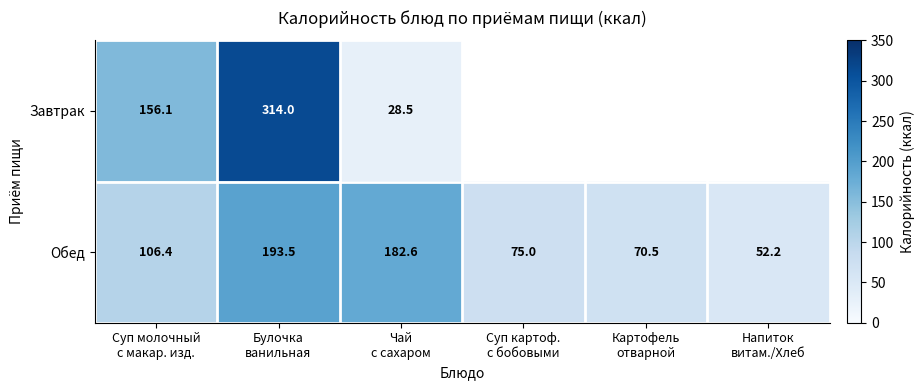

What is the greatest value displayed?

314.0